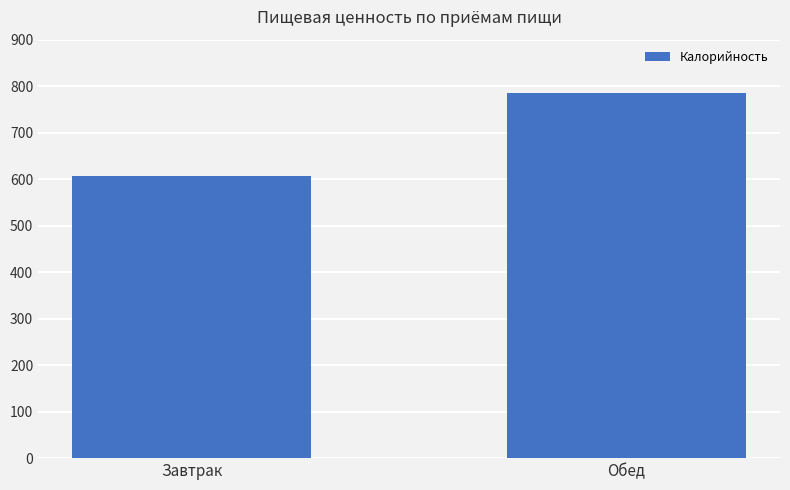

At which category does the chart reach its minimum across all series?

Завтрак